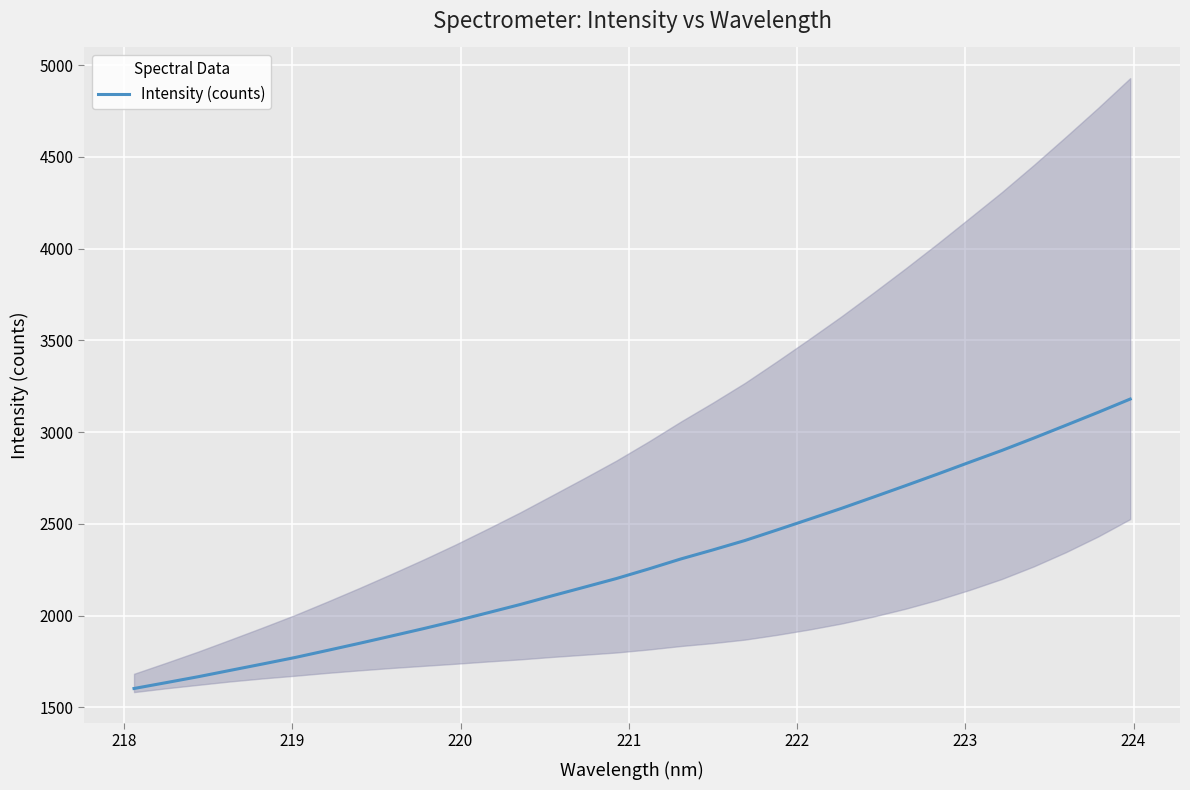

What is the minimum value for Intensity (counts)?

1602.6